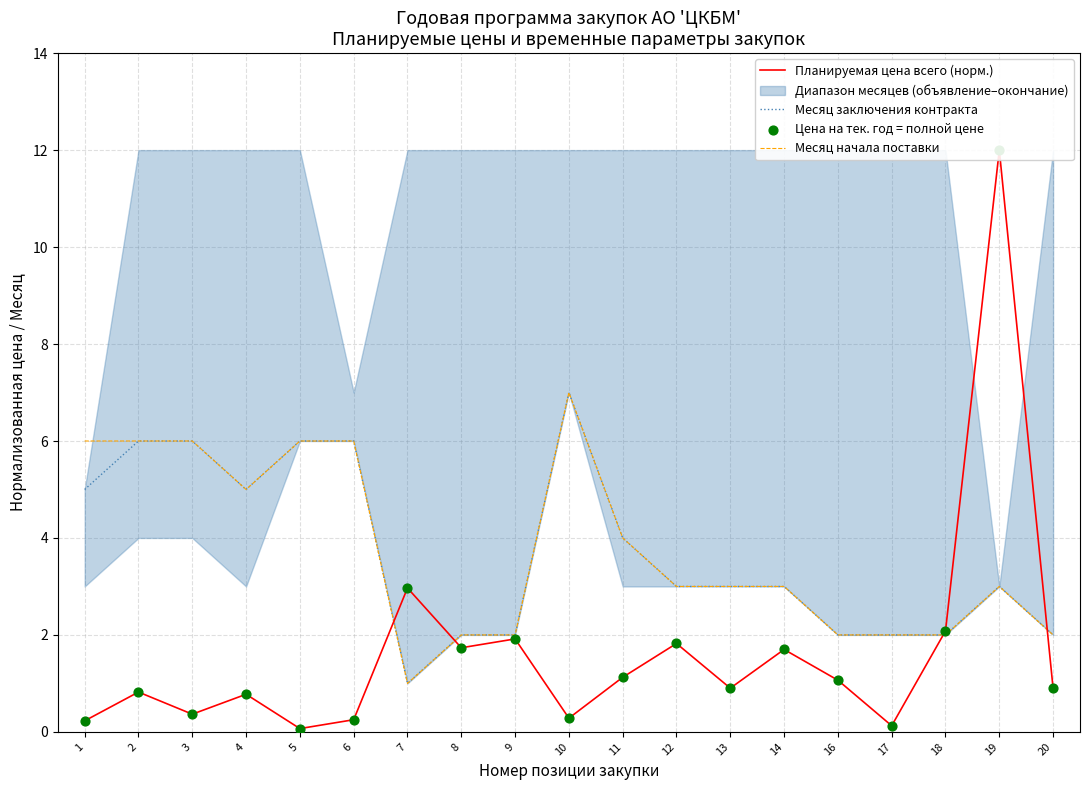

What are all the series names shown in the legend?

Планируемая цена всего (норм.), Месяц заключения контракта, Месяц начала поставки, Цена на тек. год = полной цене